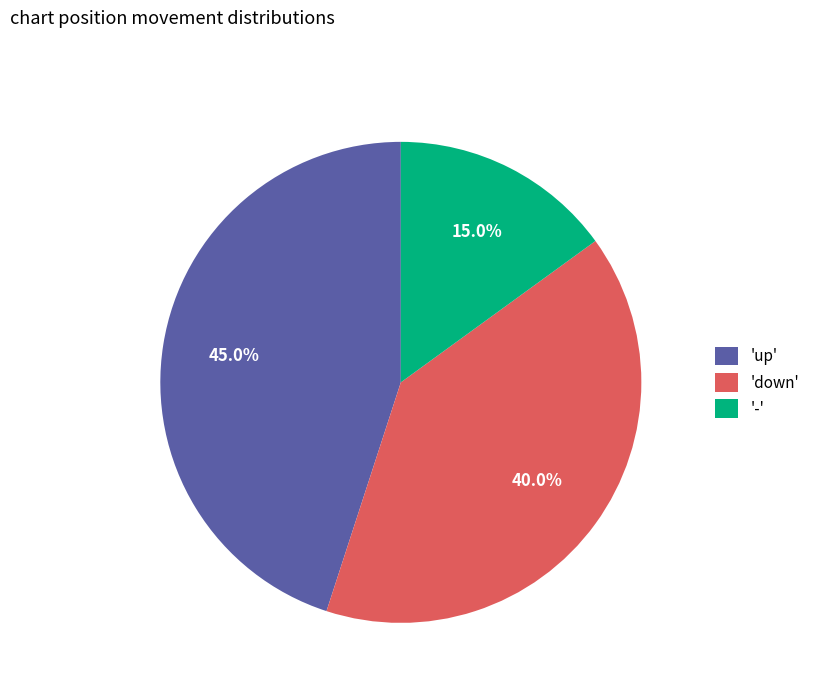

What is the ratio of the value at '-' to the value at 'up'?

0.3